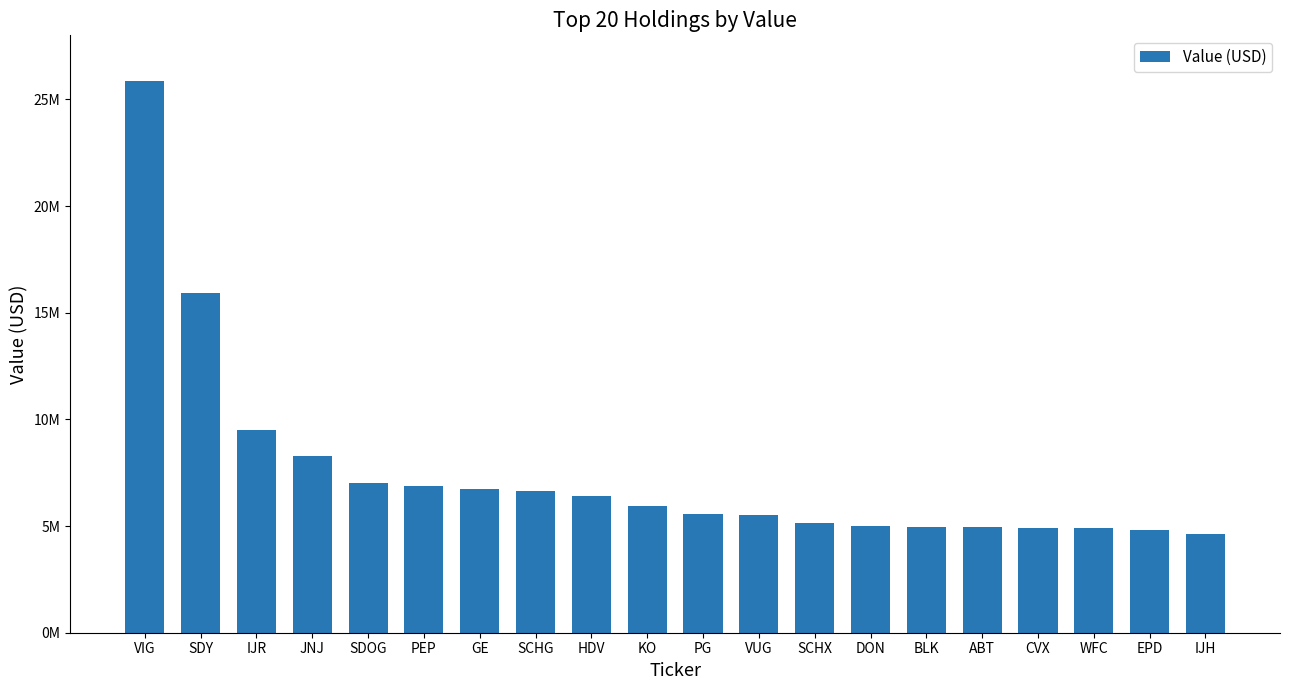

What value does the data have at PG?

5587000